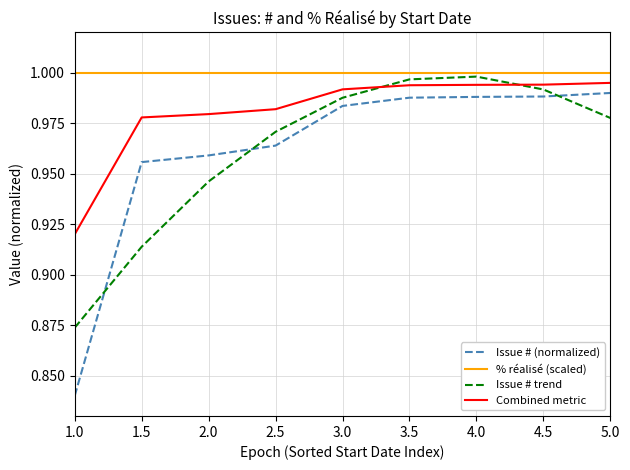

Where do Issue # (normalized) and Issue # trend first cross each other?

1.0 and 1.5